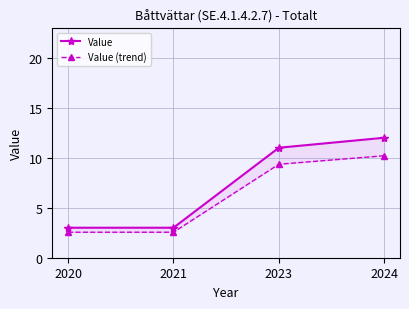

Which series has the largest total across all categories?

Value